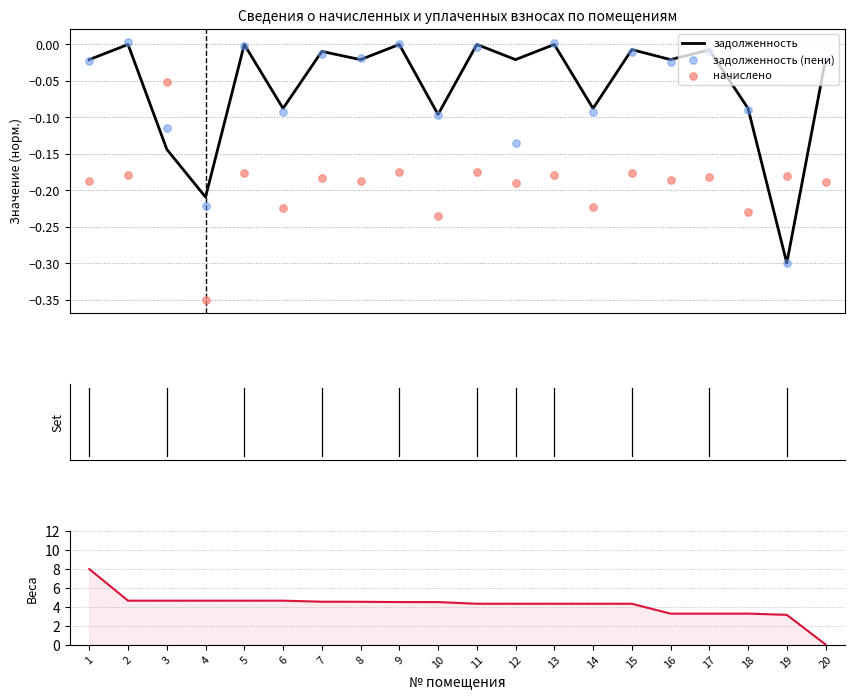

At which category is the sum across all series the highest?

1